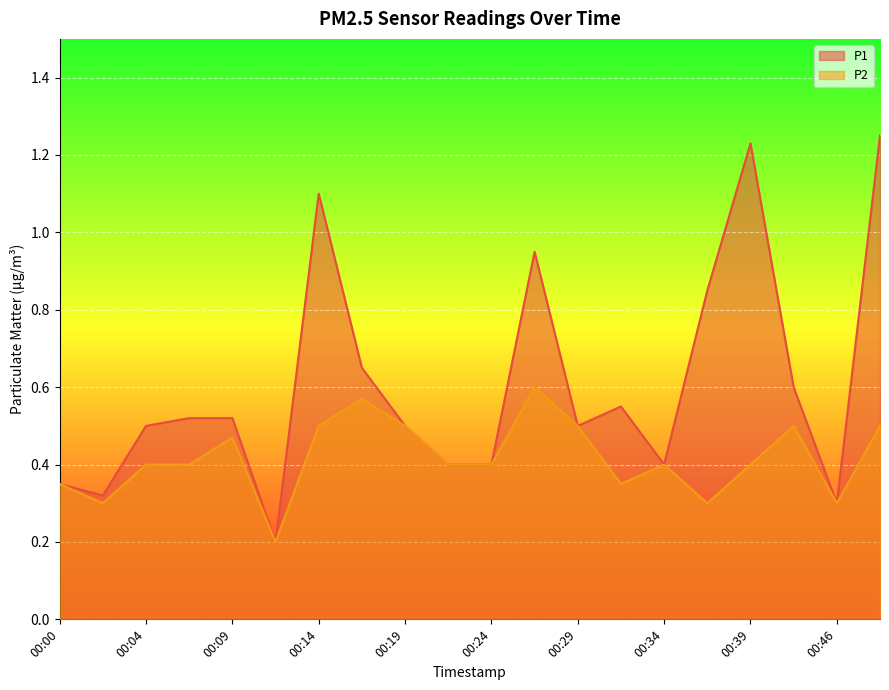

Which series changed the most between 00:26 and 00:41?

P1